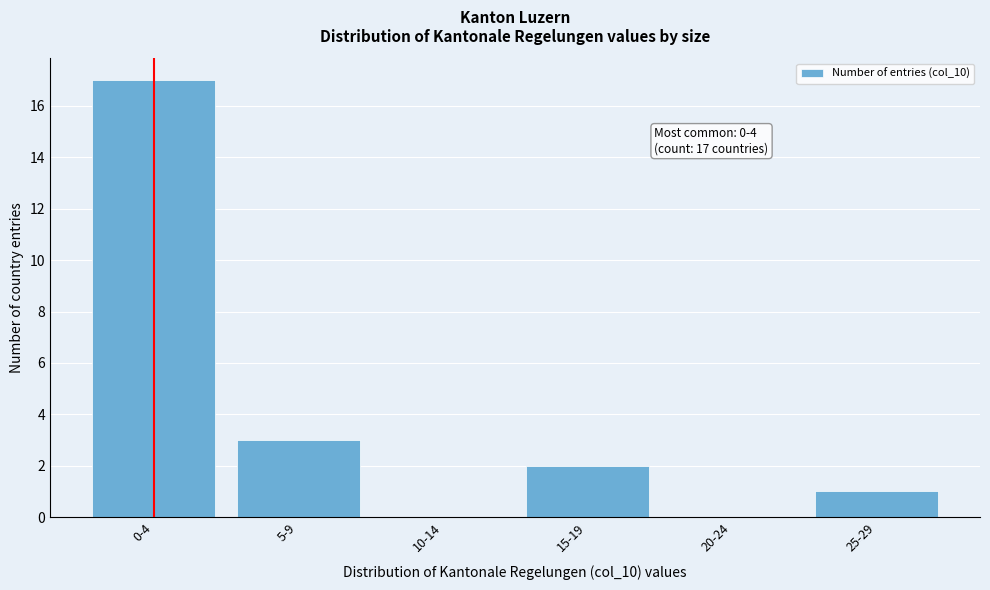

Reading right to left, what are all the values shown in this chart?

25-29=1	20-24=0	15-19=2	10-14=0	5-9=3	0-4=17